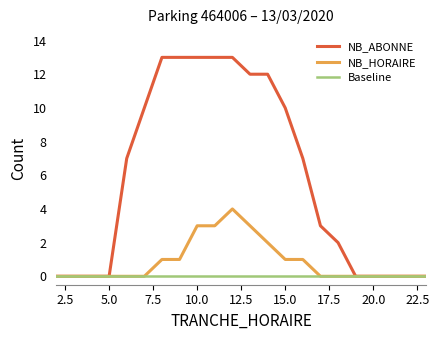

Which series has the largest range (max minus min)?

NB_ABONNE